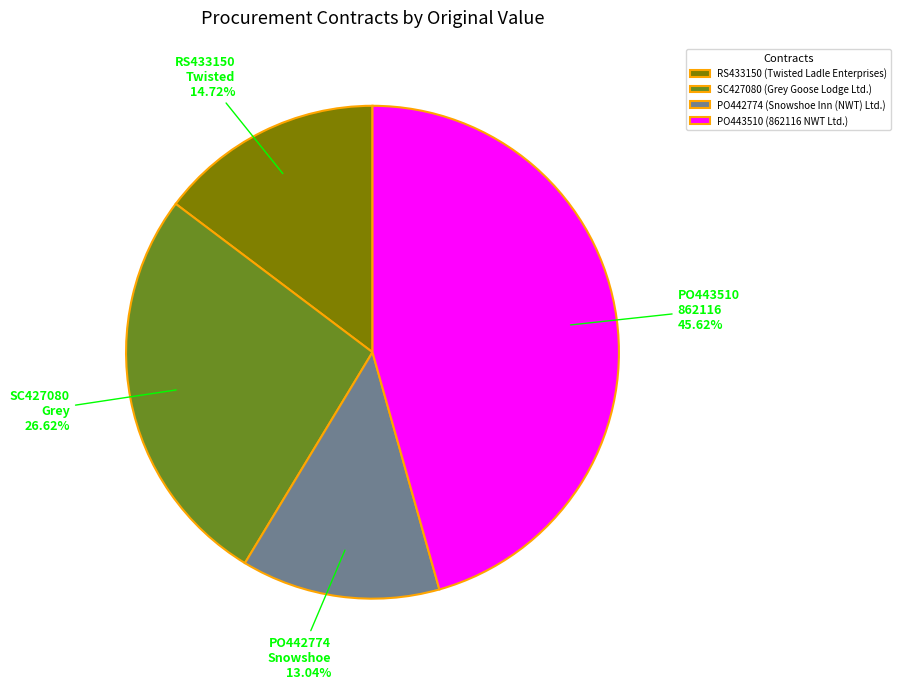

Is it true that PO442774 is 13% of the pie?

True